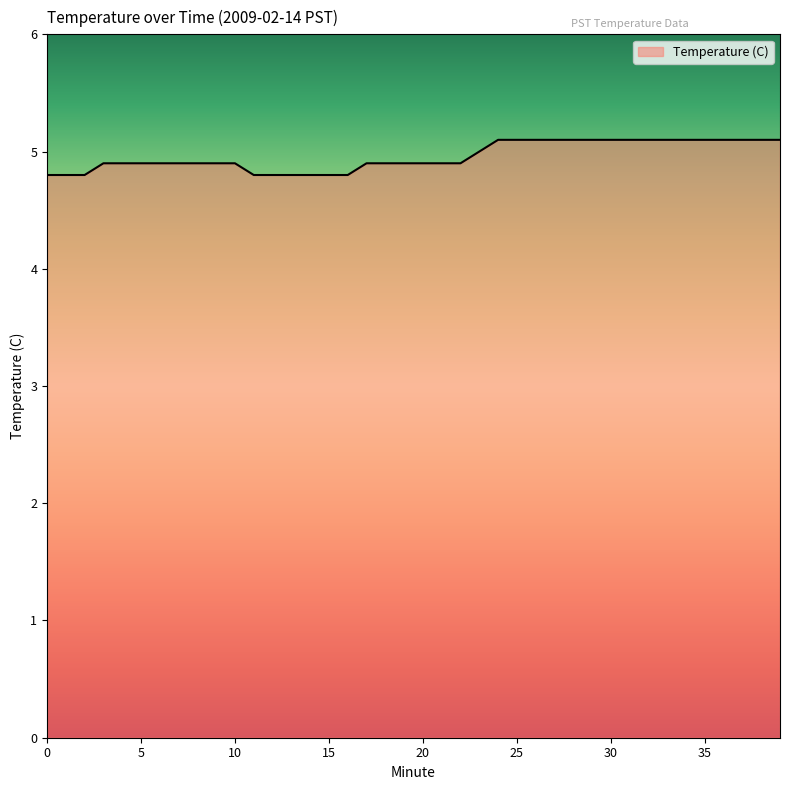

What is the greatest value displayed?

5.1